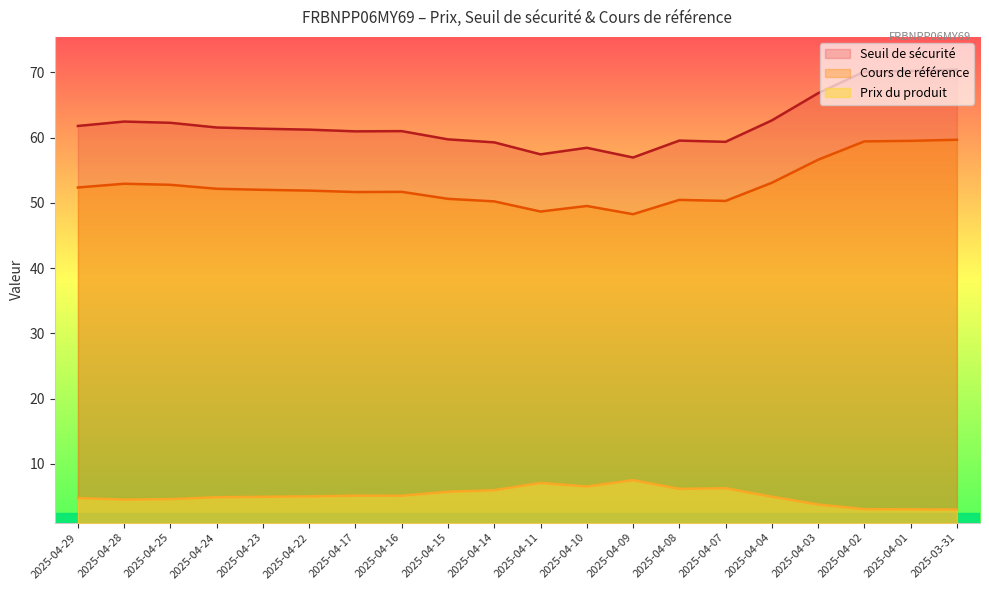

At how many categories does at least one series exceed 35?

20